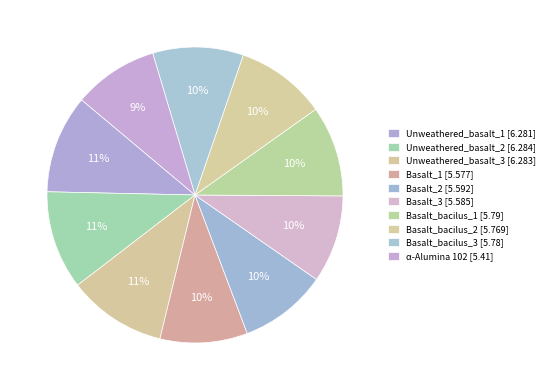

The Basalt_bacilus_2 slice represents 10% of the pie. True or false?

True